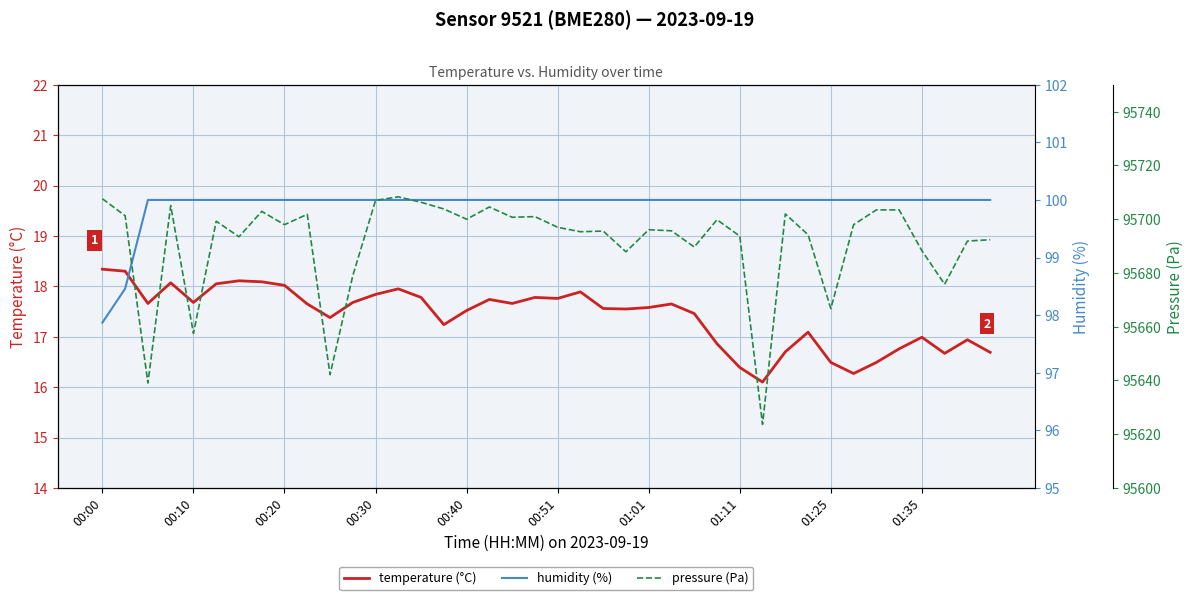

List the series in order of their peak value, lowest first.

temperature (°C), humidity (%), pressure (Pa)